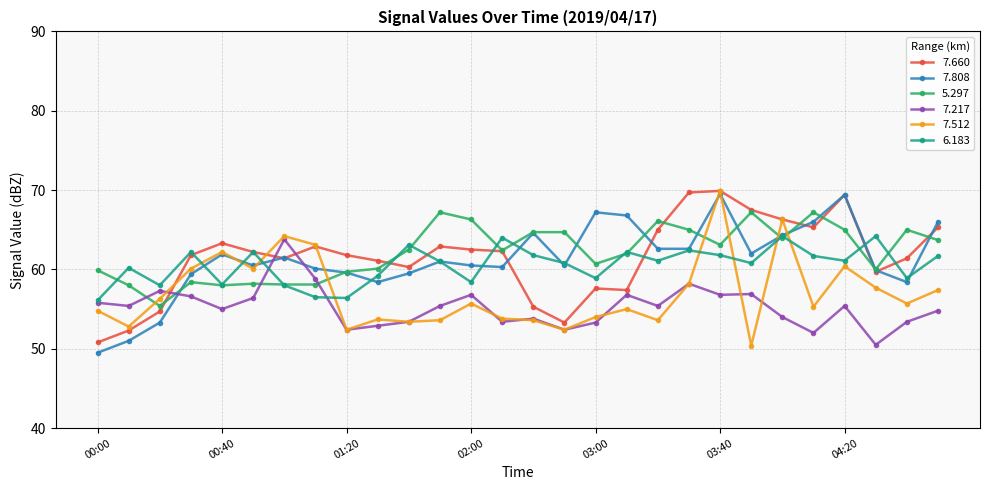

What is the maximum value for 6.183?

64.2